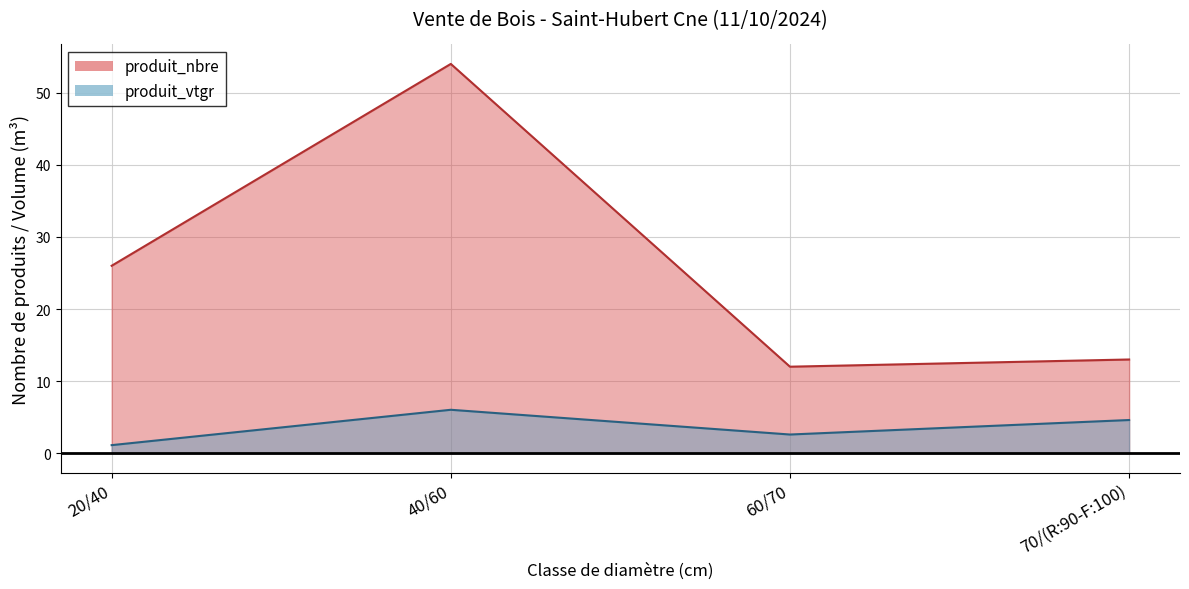

At how many categories does at least one series exceed 19?

2